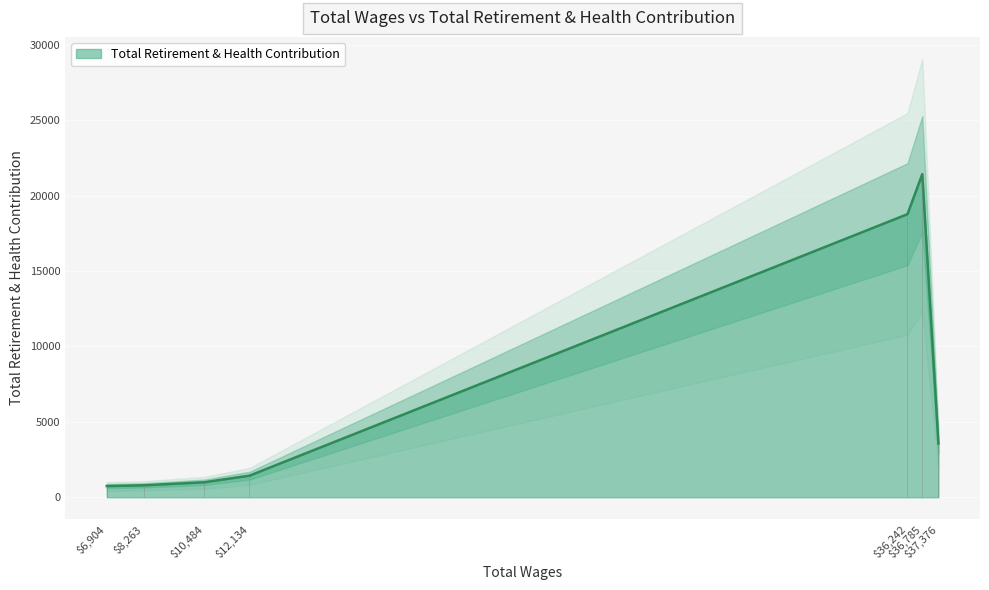

What is the difference between the values at 36242.0 and 8263.0?

17987